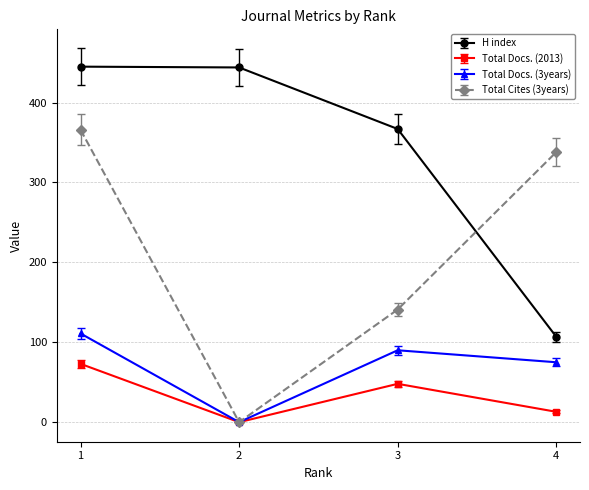

Is the value of Total Cites (3years) at 4 greater than the value of H index at 1?

No